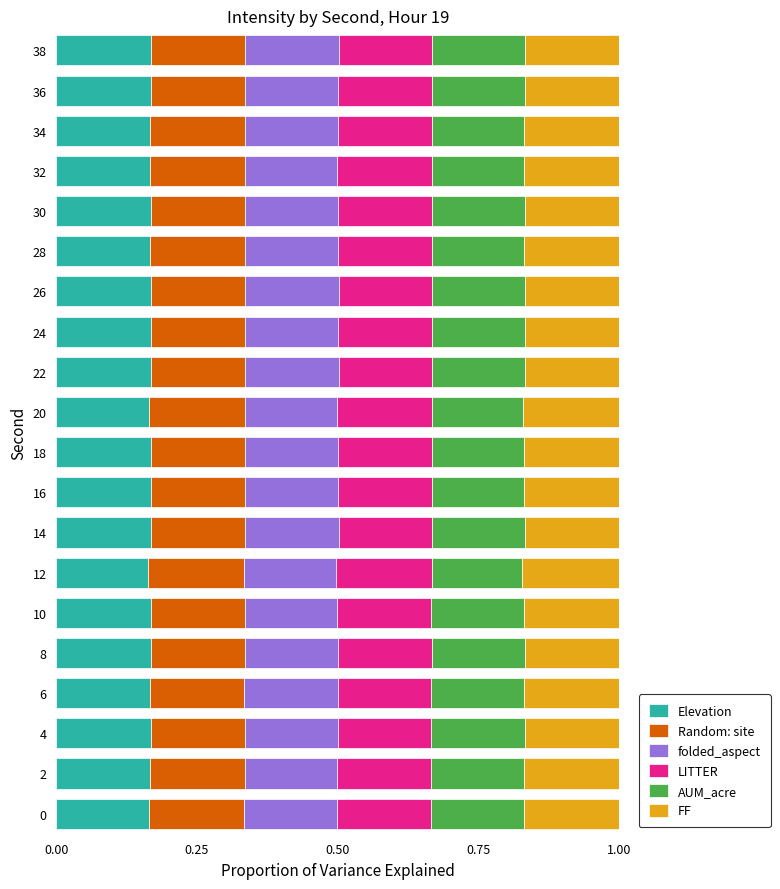

What is the total value across all series at 20?

1.0